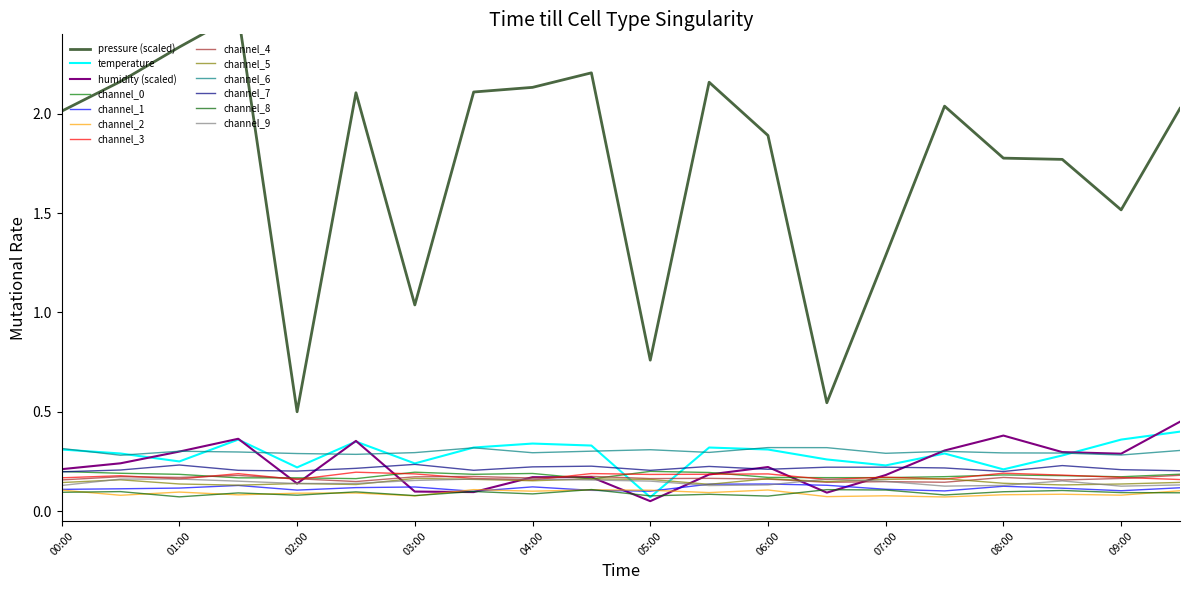

True or false: pressure_norm and temperature intersect in this chart.

False